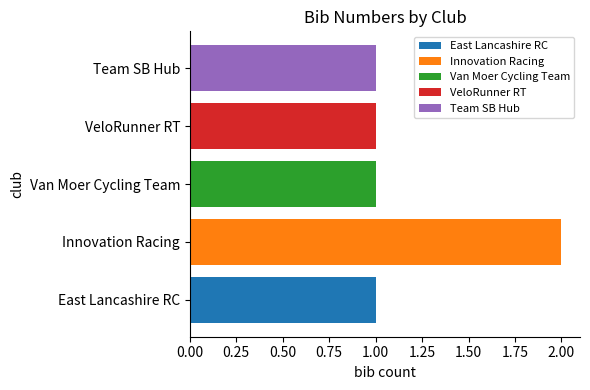

The value of VeloRunner RT at Van Moer Cycling Team is 0. True or false?

False